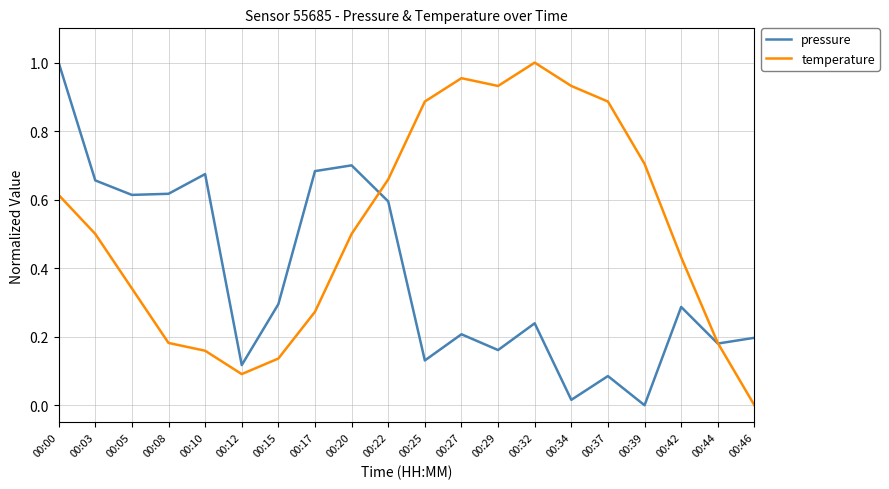

What is the difference between the highest and lowest values at 00:37?

0.8